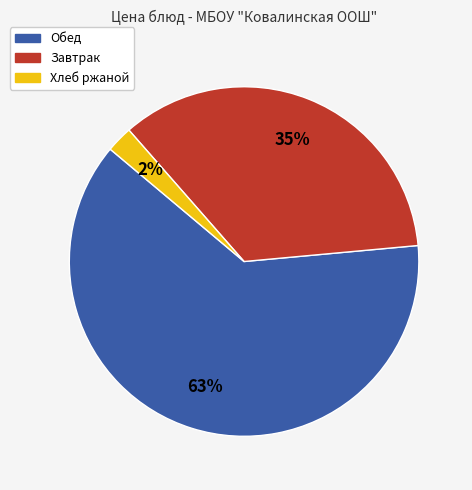

To the nearest percent, what is the combined percentage of Завтрак and Хлеб ржаной?

37%